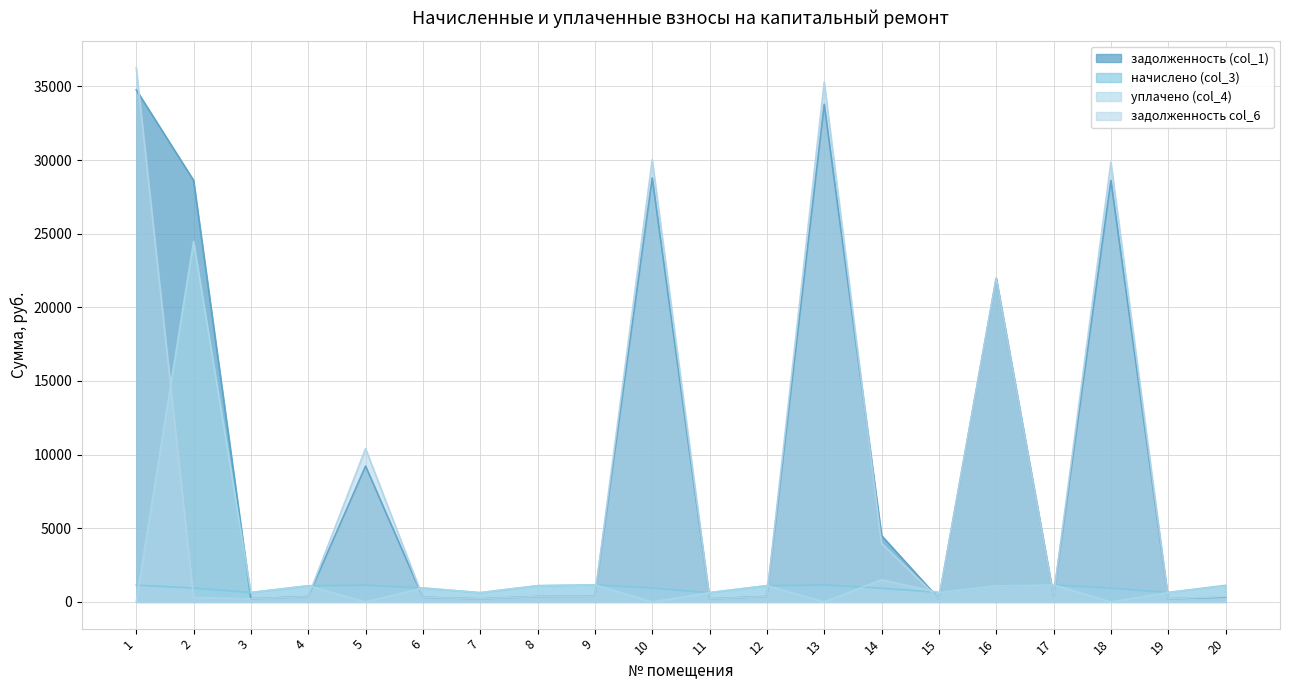

Where do уплачено (col_4) and задолженность (col_1) first cross each other?

2 and 3